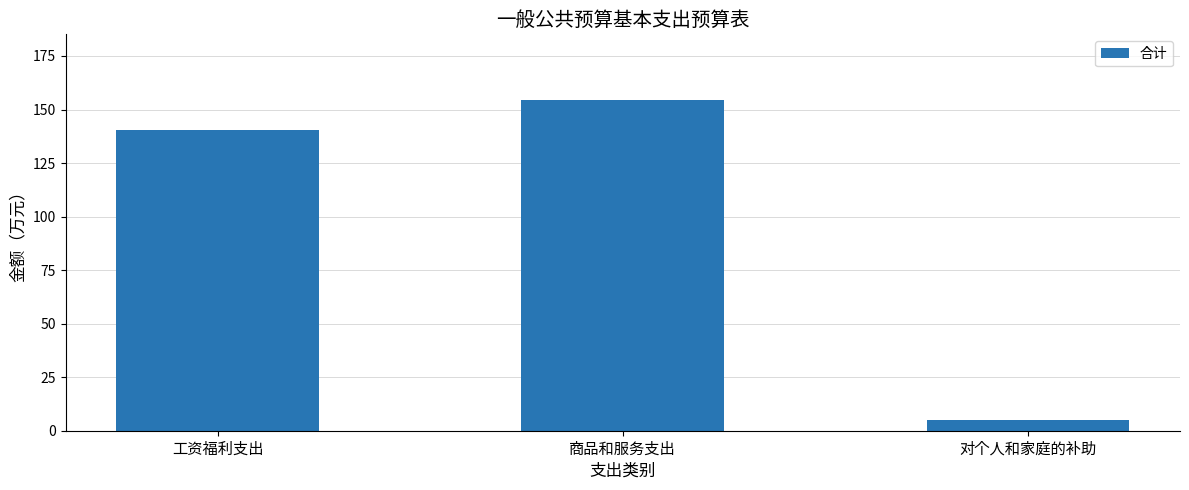

Reading left to right, list all the values displayed in this chart.

工资福利支出=140.4	商品和服务支出=154.3	对个人和家庭的补助=5.0